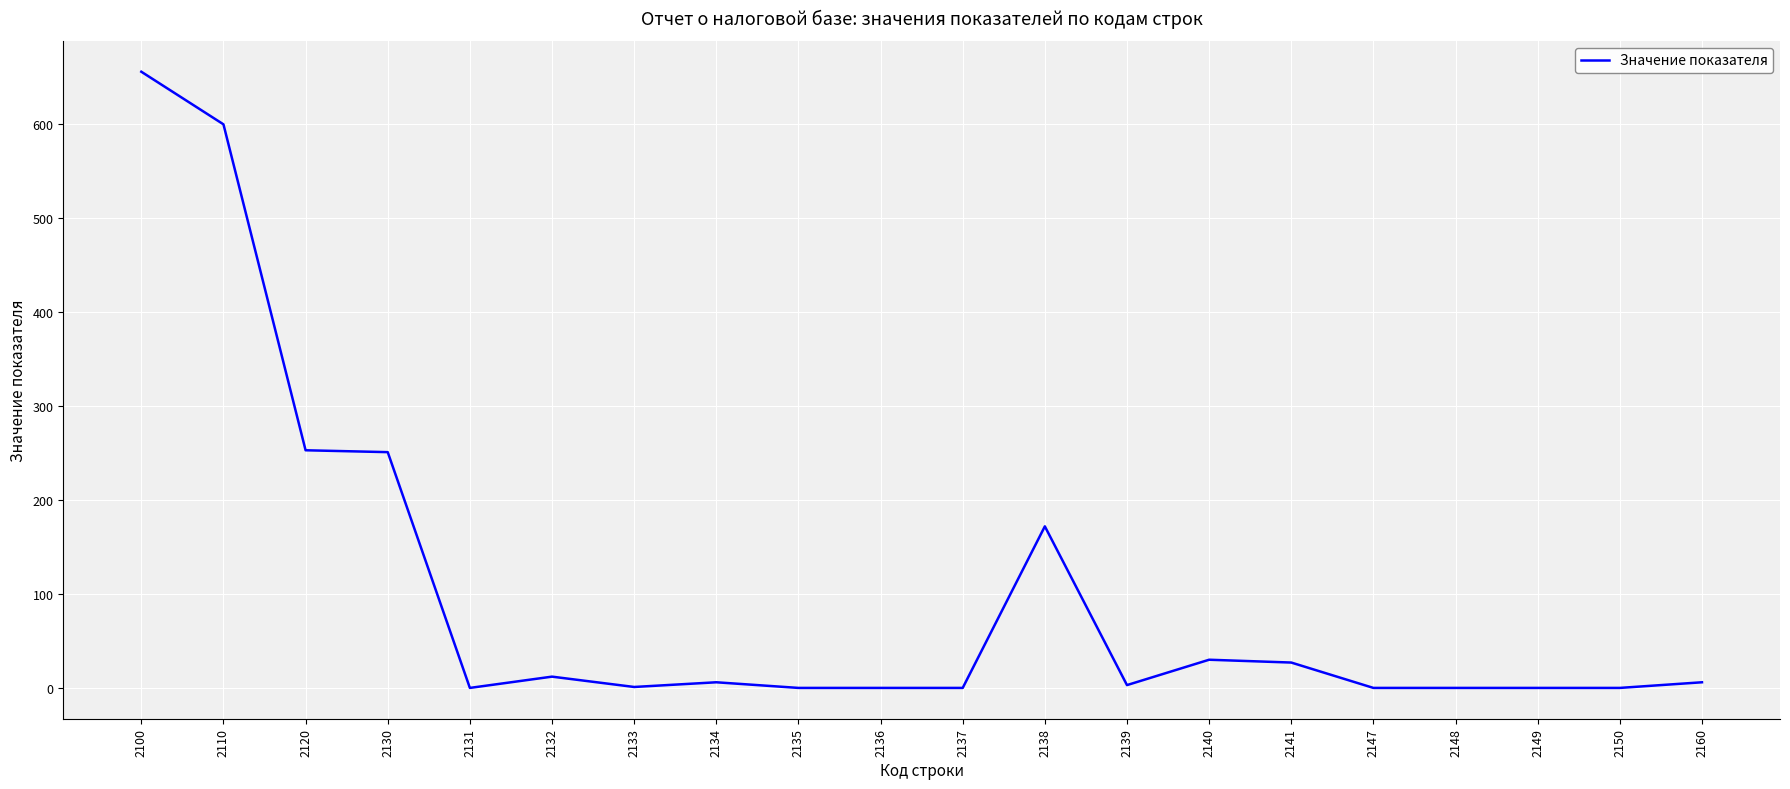

At which category does the chart reach its peak across all series?

2100